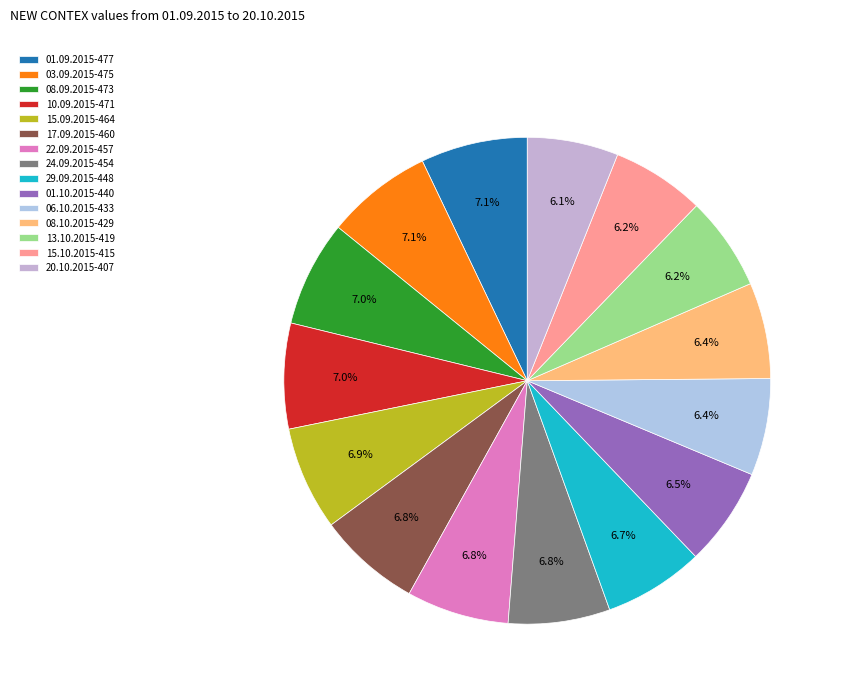

Is there a majority slice in this chart?

No